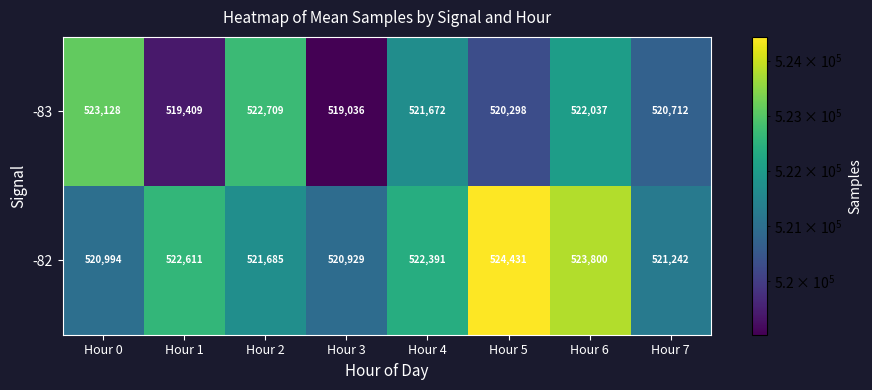

Is it true that -83 equals 323203 at Hour 6?

False